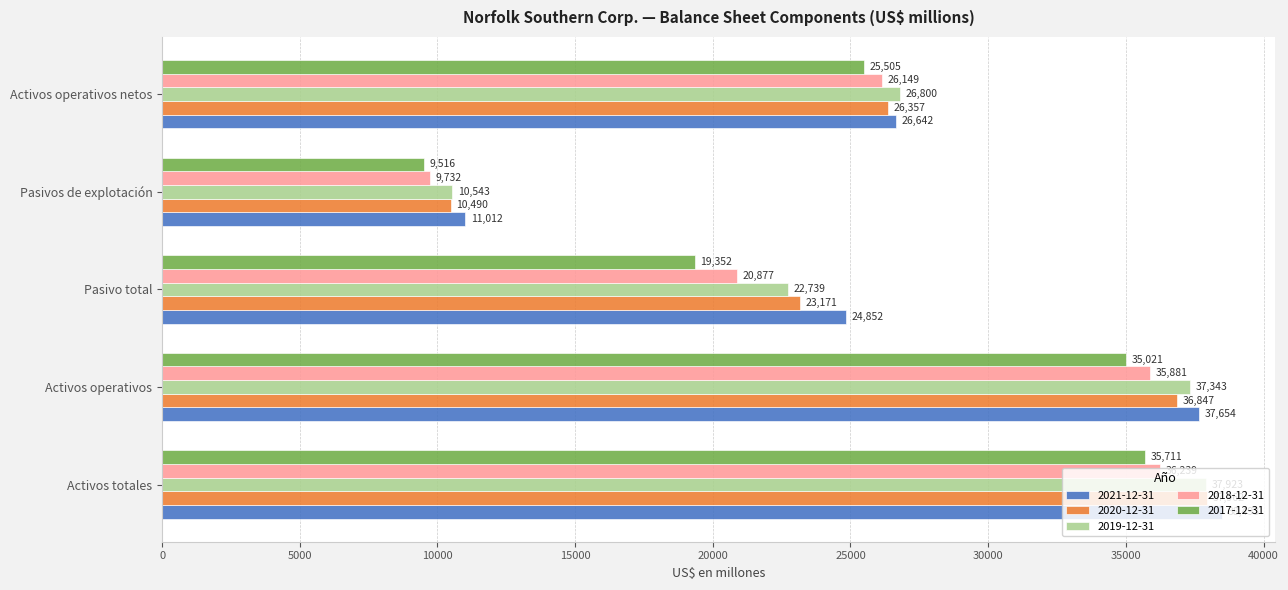

Rank the series by their maximum value, from highest to lowest.

2021-12-31, 2020-12-31, 2019-12-31, 2018-12-31, 2017-12-31